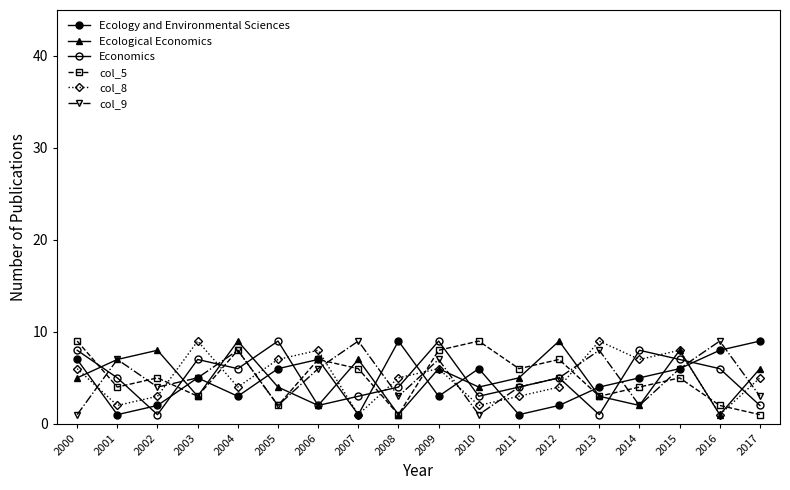

Reading right to left, what are all the values shown in this chart?

Ecology and Environmental Sciences: 2017=9	2016=8	2015=6	2014=5	2013=4	2012=2	2011=1	2010=6	2009=3	2008=9	2007=1	2006=7	2005=6	2004=3	2003=5	2002=2	2001=1	2000=7
Ecological Economics: 2017=6	2016=1	2015=8	2014=2	2013=3	2012=9	2011=5	2010=4	2009=6	2008=1	2007=7	2006=2	2005=4	2004=9	2003=3	2002=8	2001=7	2000=5
Economics: 2017=2	2016=6	2015=7	2014=8	2013=1	2012=5	2011=4	2010=3	2009=9	2008=4	2007=3	2006=2	2005=9	2004=6	2003=7	2002=1	2001=5	2000=8
col_5: 2017=1	2016=2	2015=5	2014=4	2013=3	2012=7	2011=6	2010=9	2009=8	2008=1	2007=6	2006=7	2005=2	2004=8	2003=3	2002=5	2001=4	2000=9
col_8: 2017=5	2016=1	2015=8	2014=7	2013=9	2012=4	2011=3	2010=2	2009=6	2008=5	2007=1	2006=8	2005=7	2004=4	2003=9	2002=3	2001=2	2000=6
col_9: 2017=3	2016=9	2015=6	2014=2	2013=8	2012=5	2011=4	2010=1	2009=7	2008=3	2007=9	2006=6	2005=2	2004=8	2003=5	2002=4	2001=7	2000=1